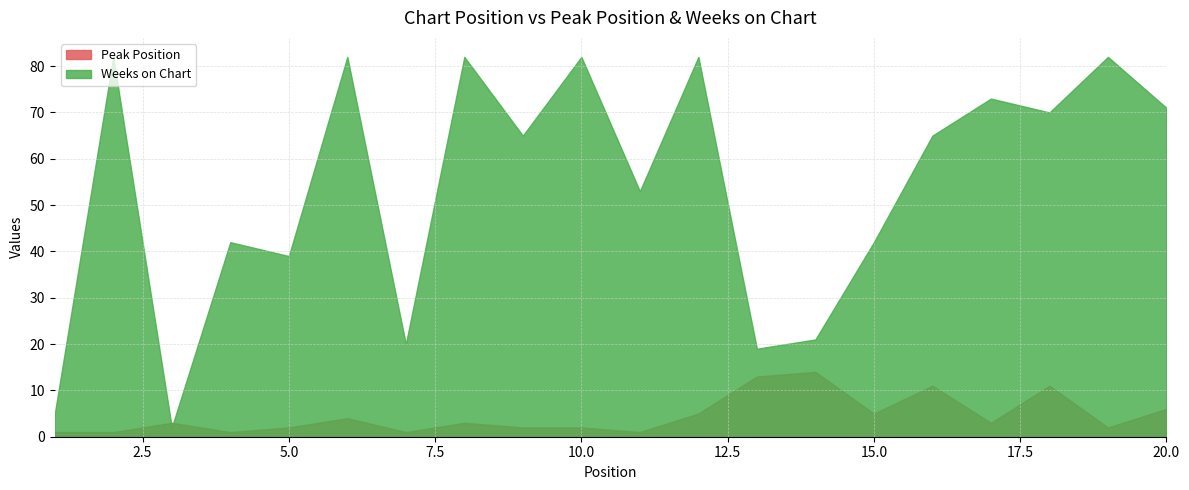

Where is Peak Position nearest to the value 7?

20.0